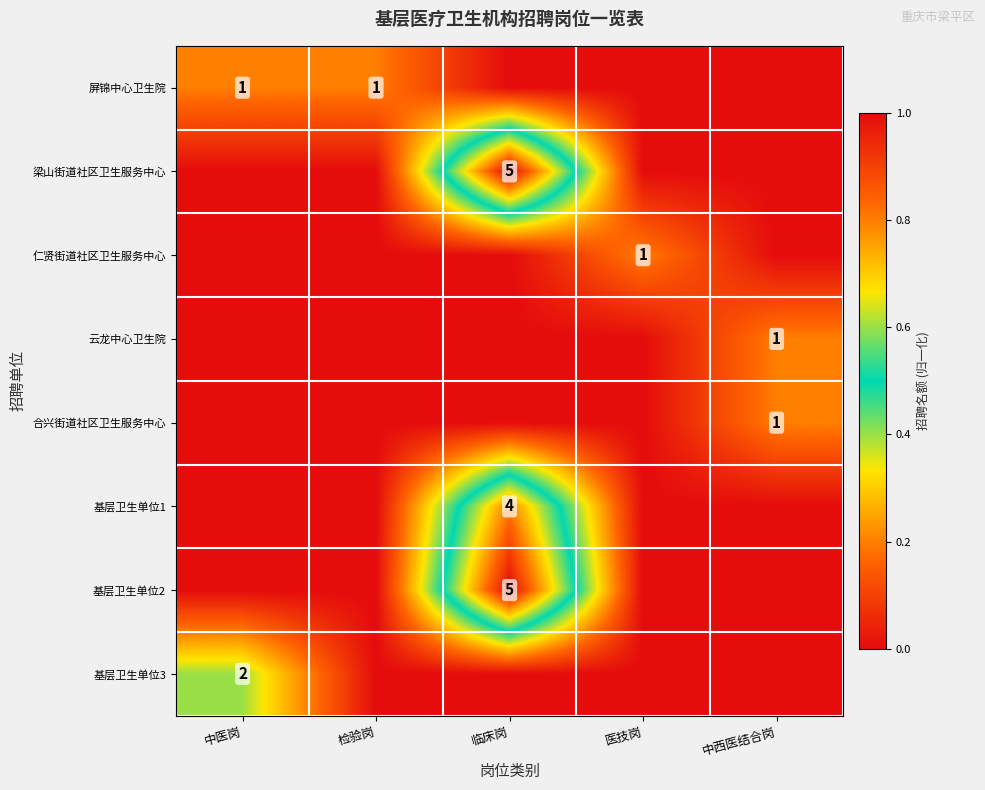

Is it true that 基层卫生单位1 equals 7 at 临床岗?

False